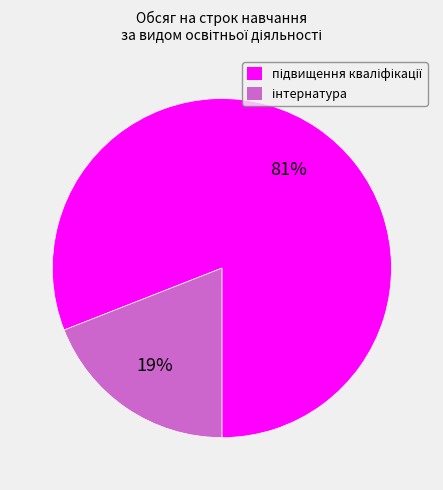

Count the number of slices in the pie.

2